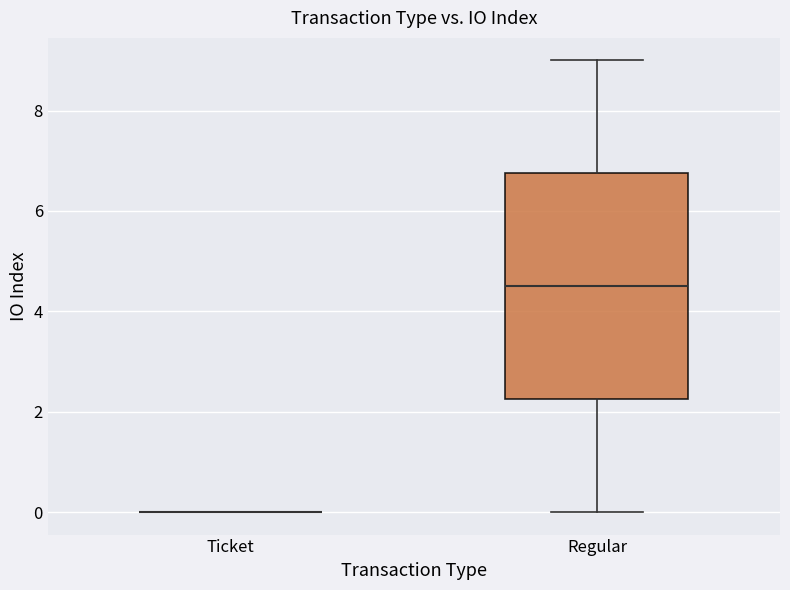

Where does the upper whisker of the box for Regular end on the y-axis? The values are not printed on the chart, so give them approximately, as read against the axis.

9.0